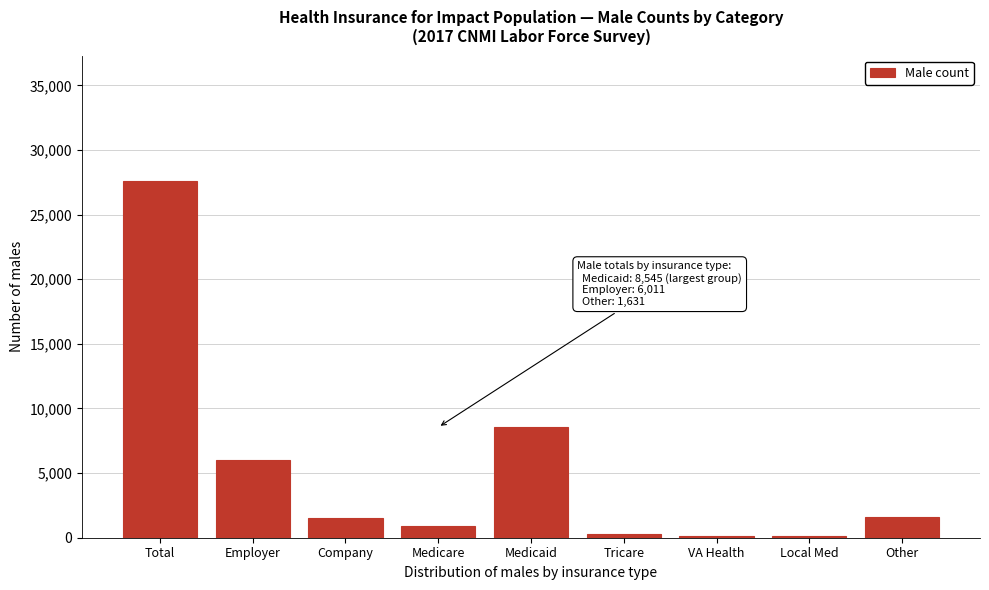

Which category has the highest value across all series?

Total